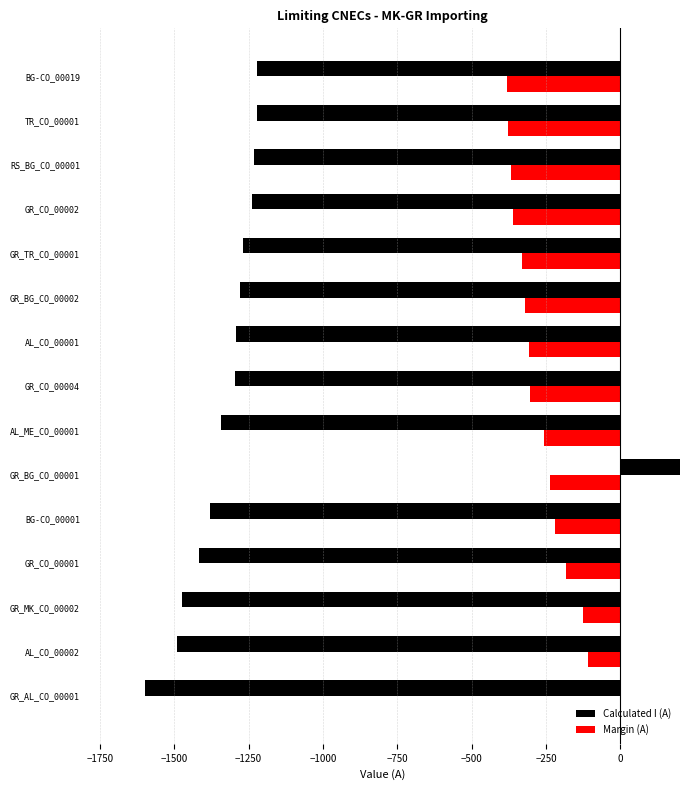

What are all the series names shown in the legend?

Calculated I (A), Margin (A)